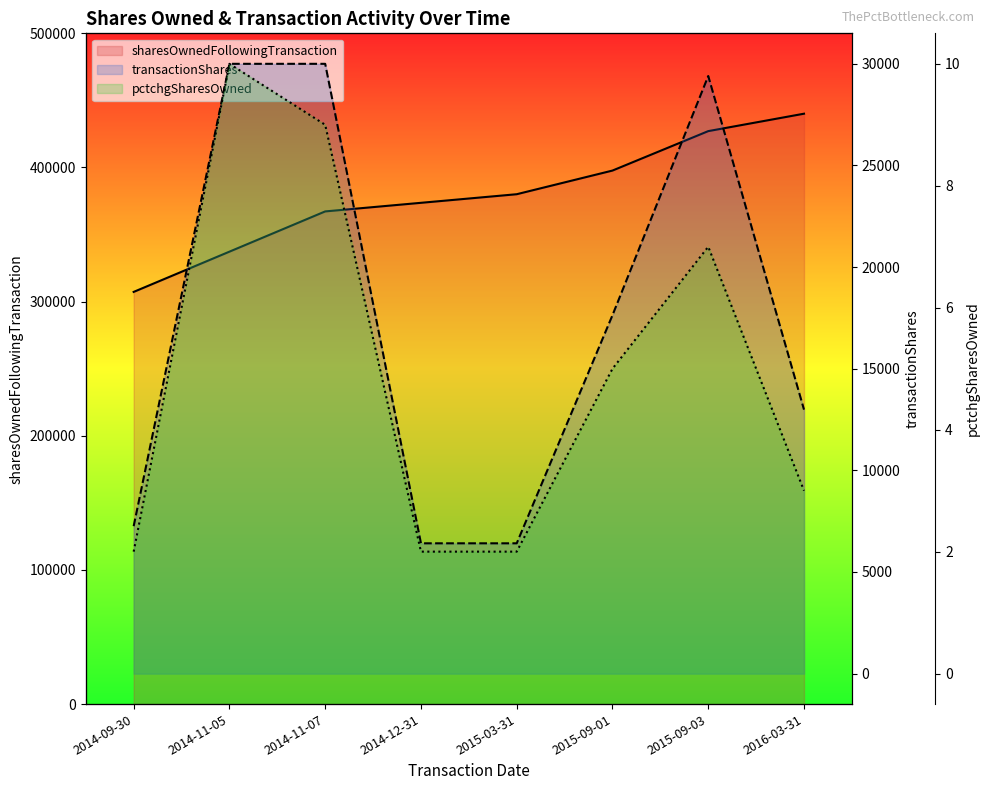

Is it true that pctchgSharesOwned equals 5 at 2015-09-01?

True